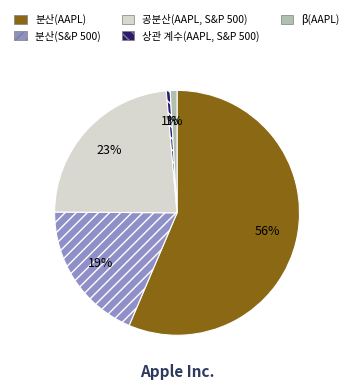

Combined, do 공분산(AAPL, S&P 500) and 상관 계수(AAPL, S&P 500) account for over 50%?

No